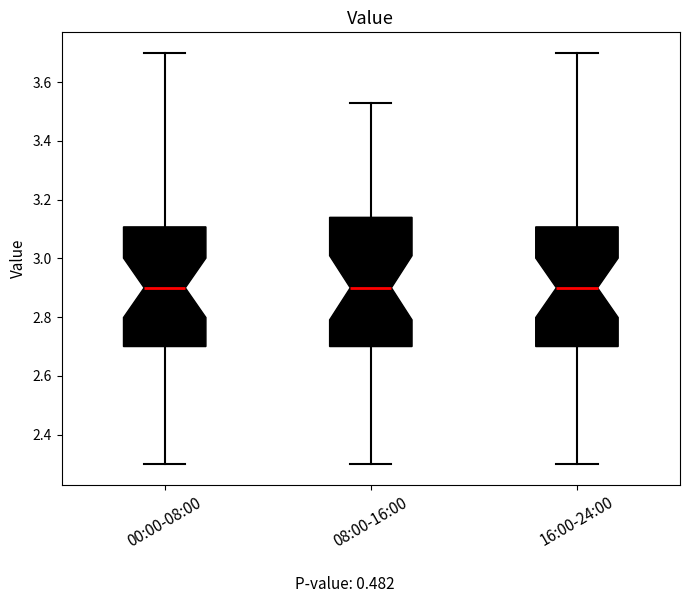

Reading left to right, transcribe this box plot: for each box, give where its median line is, the range the box spans, and where its two whiskers end, as read against the y-axis. The values are not printed on the chart, so give them approximately, as read against the axis.

00:00-08:00: median 2.90, box 2.70 to 3.10, whiskers 2.30 to 3.70
08:00-16:00: median 2.90, box 2.70 to 3.14, whiskers 2.30 to 3.54
16:00-24:00: median 2.90, box 2.70 to 3.10, whiskers 2.30 to 3.70